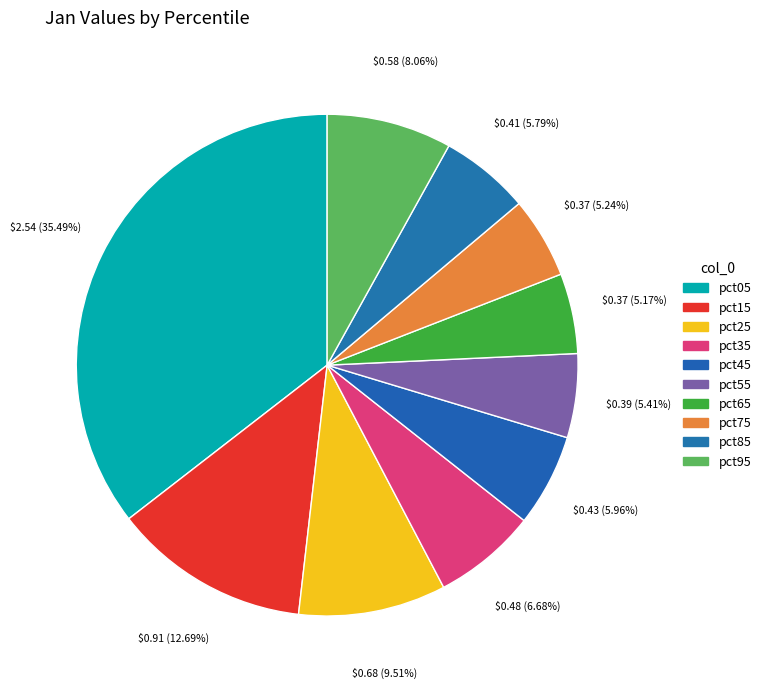

Which slice is the largest?

pct05